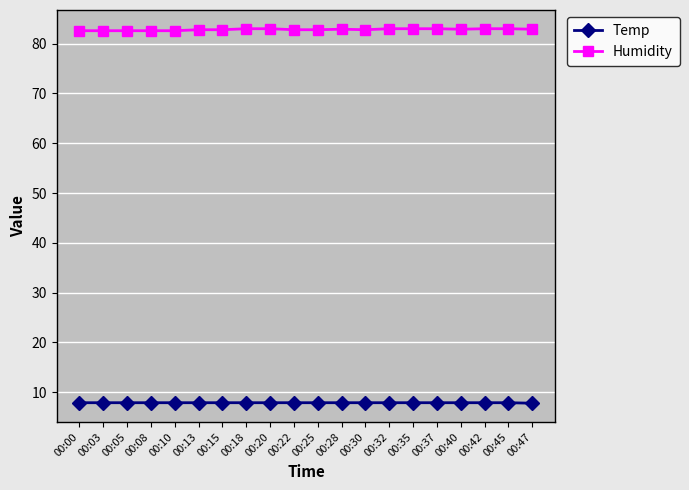

What is the average value of the Humidity series?

82.8